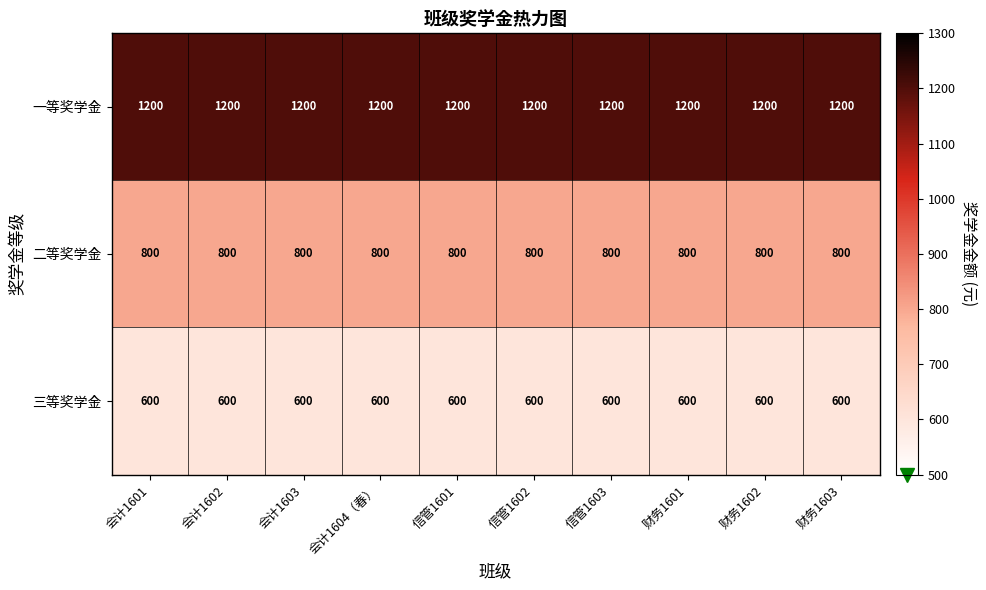

What is the approximate value of 三等奖学金 at 财务1602?

600